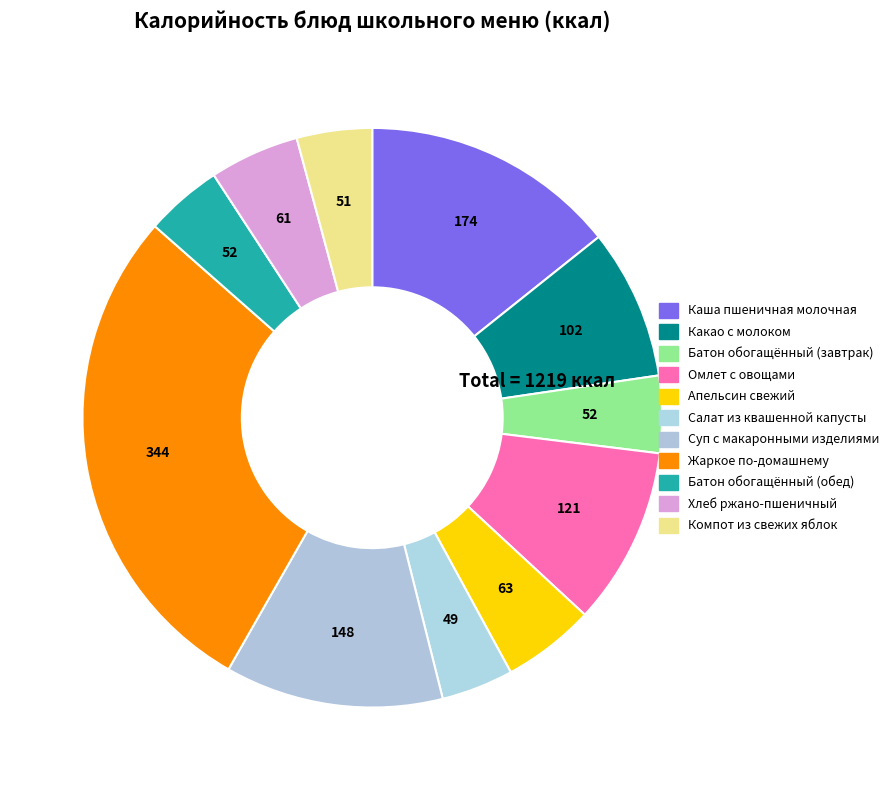

Count the number of slices in the pie.

11